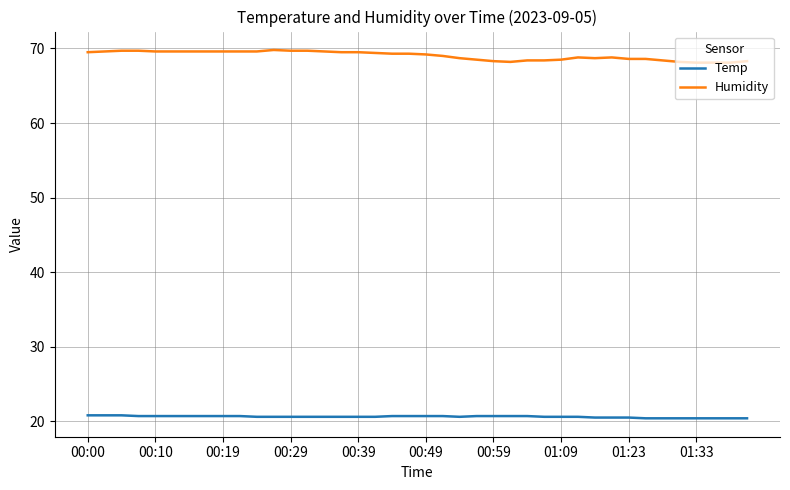

Rank the series by their maximum value, from lowest to highest.

Temp, Humidity